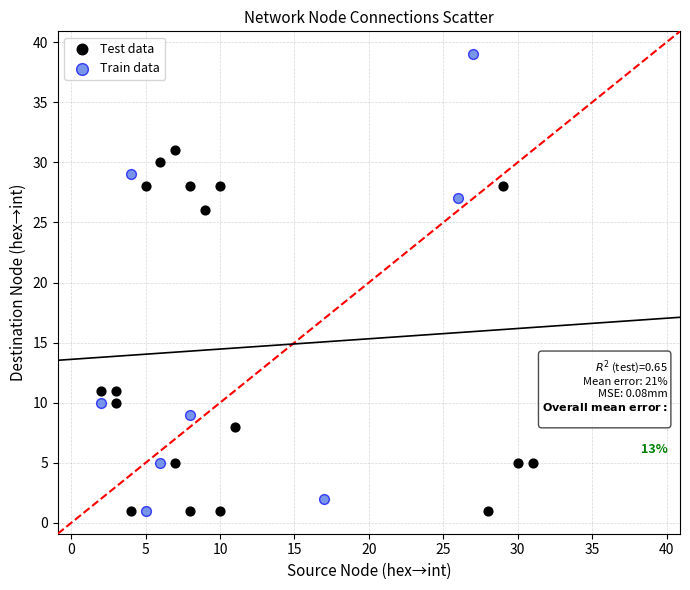

What are all the series names shown in the legend?

Test data, Train data